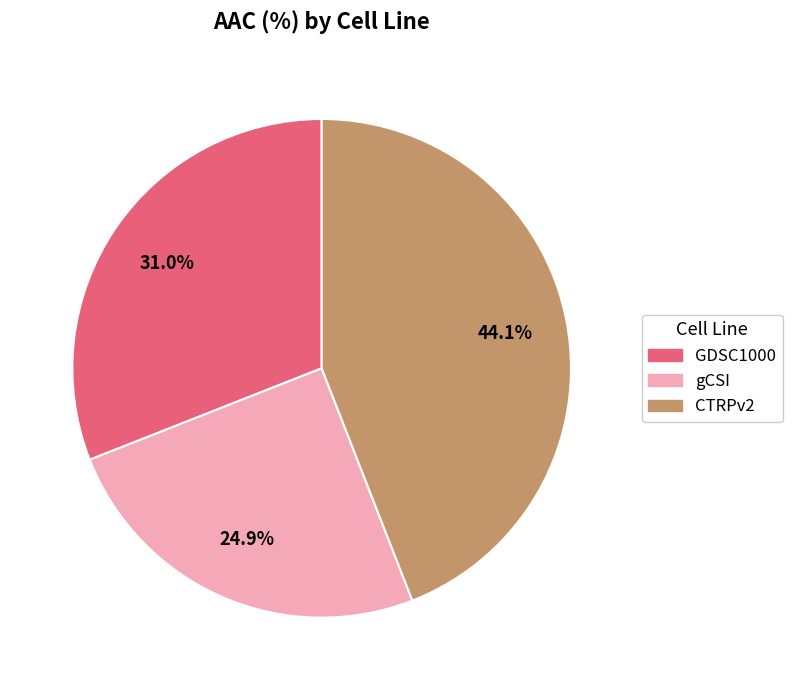

Between GDSC1000 and gCSI, which is larger?

GDSC1000